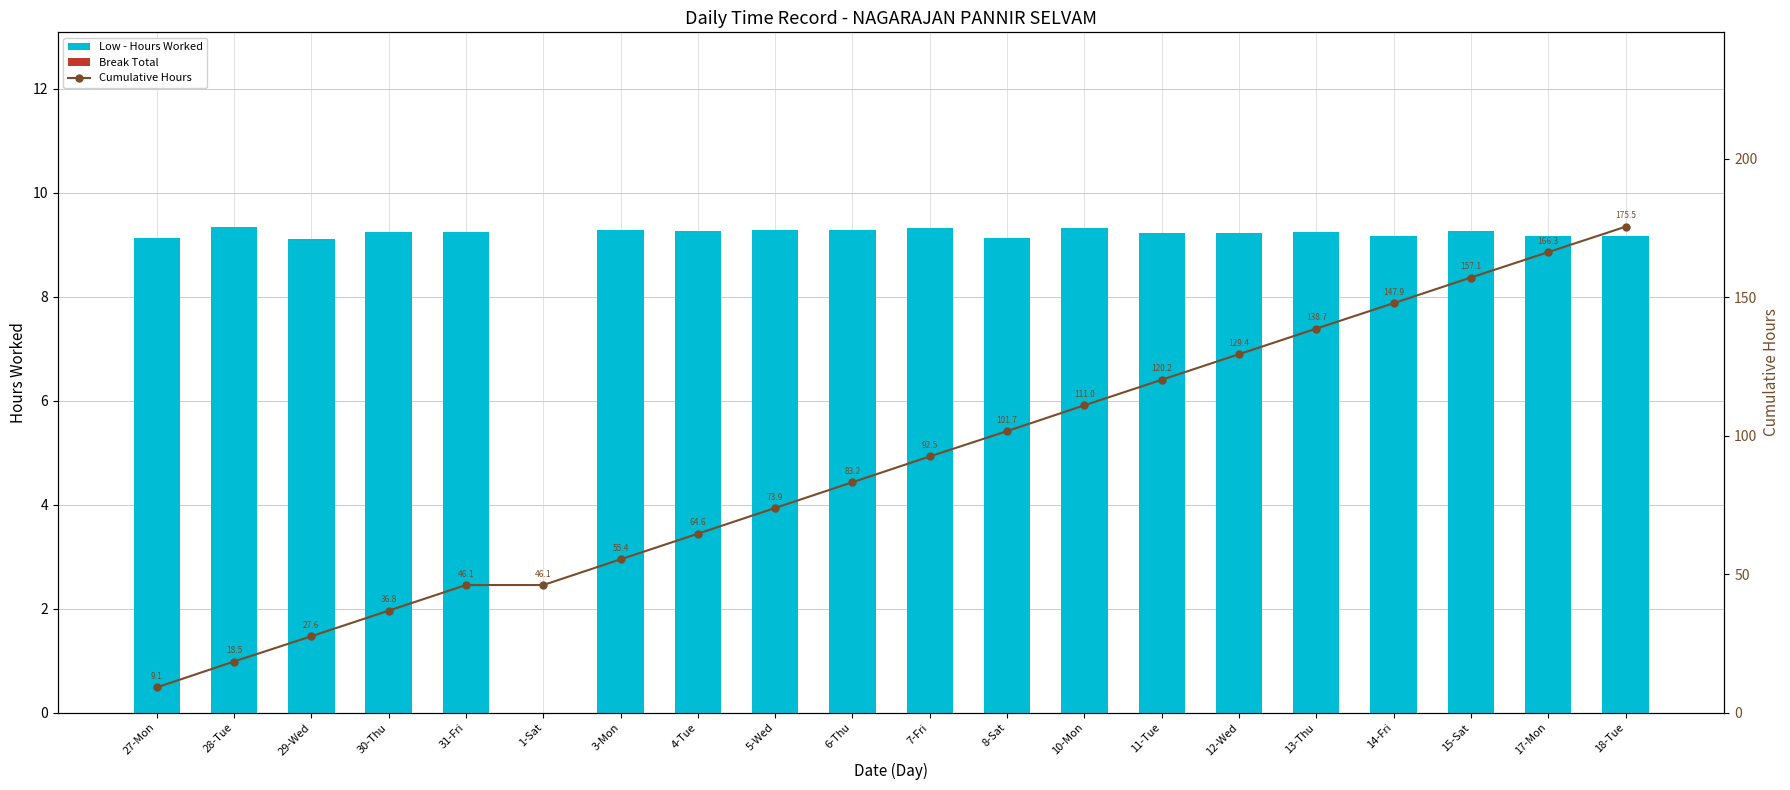

The Low - Hours Worked series shows 9.2 at 14-Fri. True or false?

True